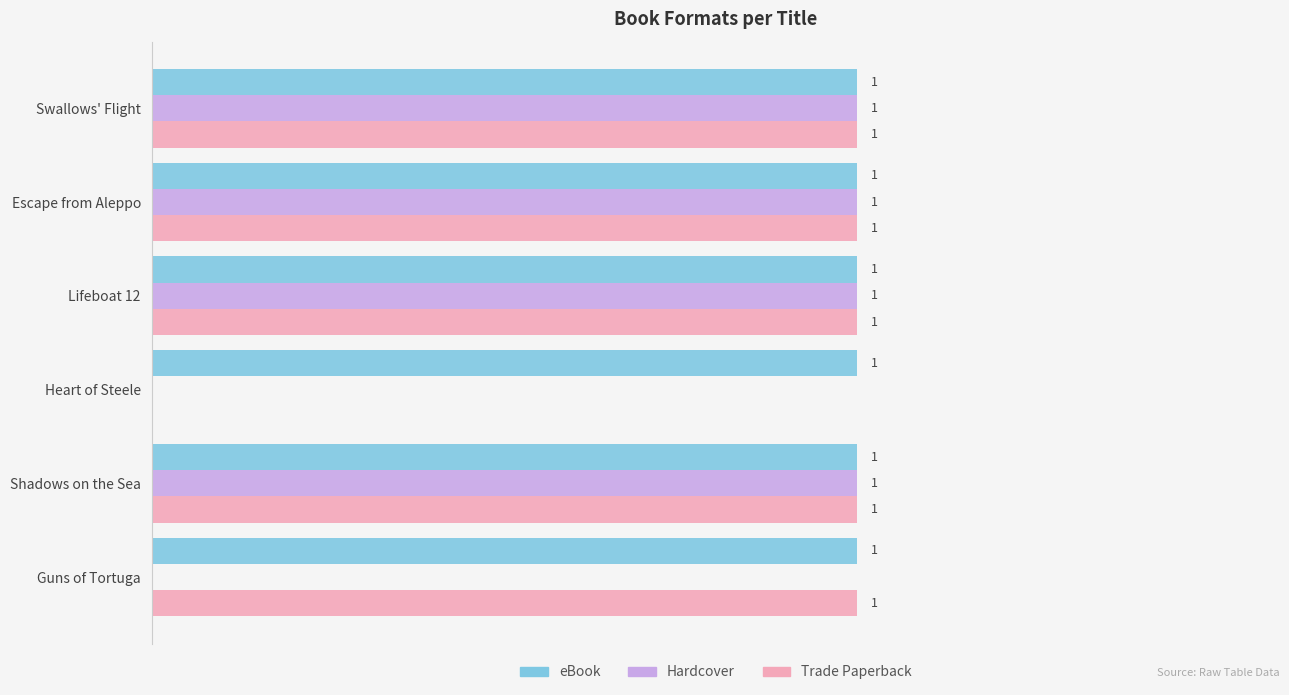

Is the value of Hardcover at Heart of Steele greater than the value of Trade Paperback at Swallows' Flight?

No